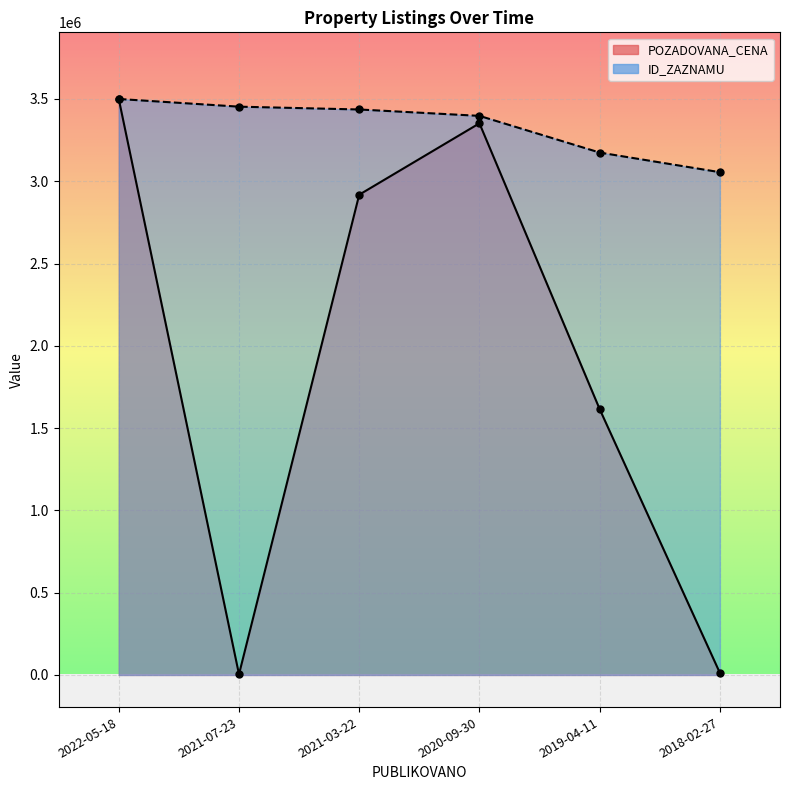

Reading left to right, transcribe all the data shown in this chart.

POZADOVANA_CENA: 3500000.0	4002.8	2918309.9	3352112.7	1615274.6	12323.9
ID_ZAZNAMU: 3500000.0	3453289.8	3436172.4	3397404.4	3174406.8	3055129.0